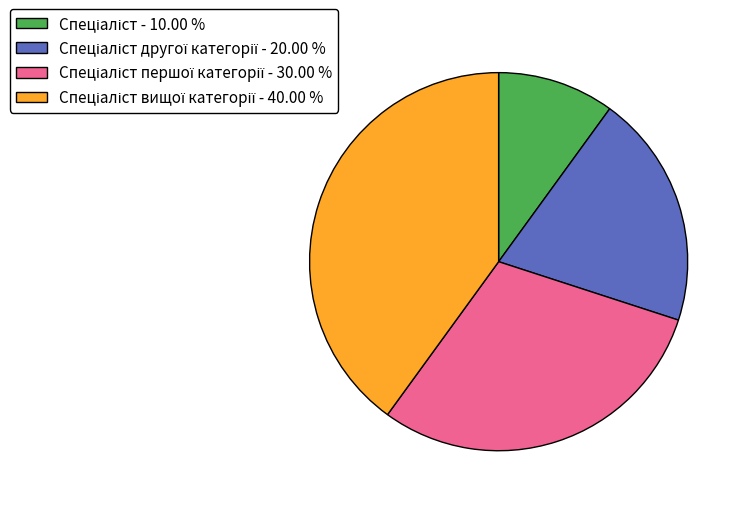

Does any single category account for the majority?

No